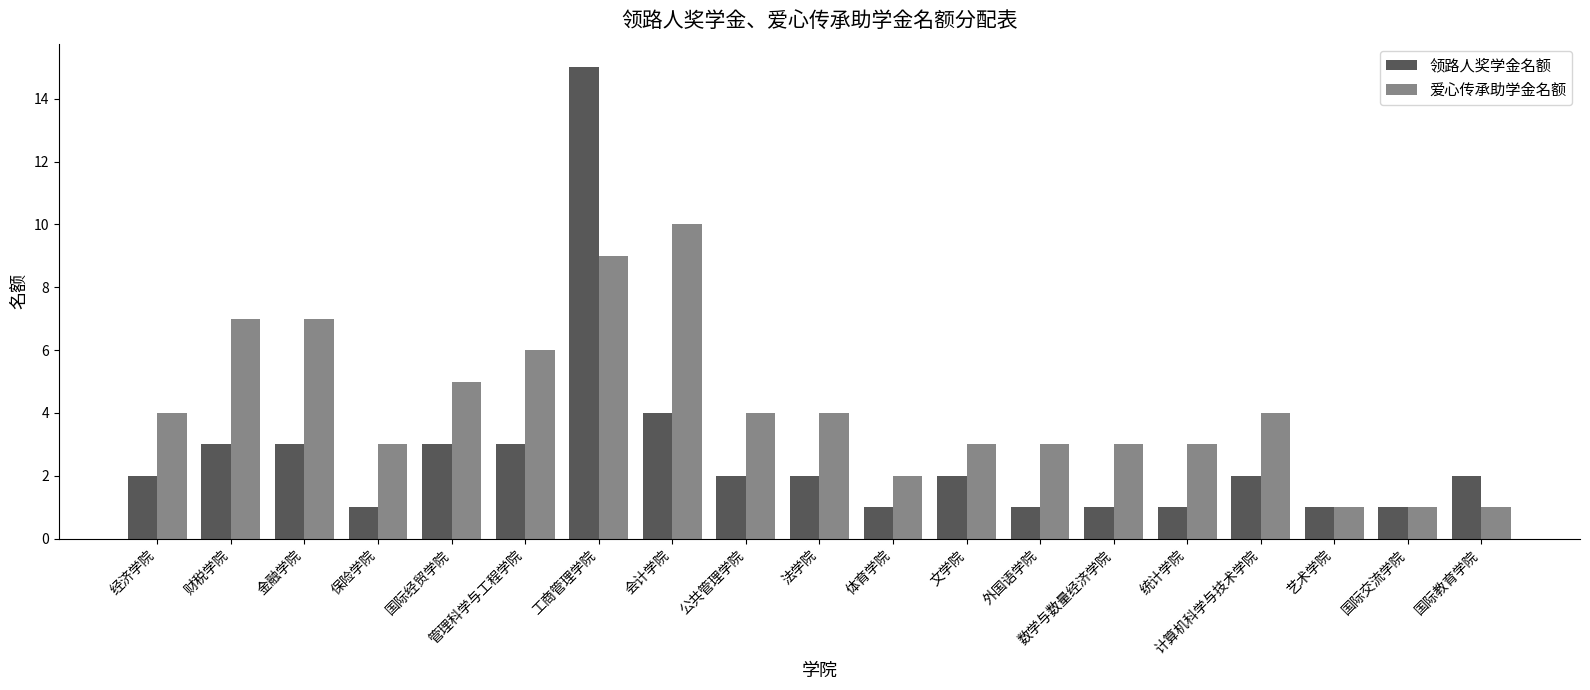

What is the sum of the 爱心传承助学金名额 values at 国际交流学院 and 计算机科学与技术学院?

5